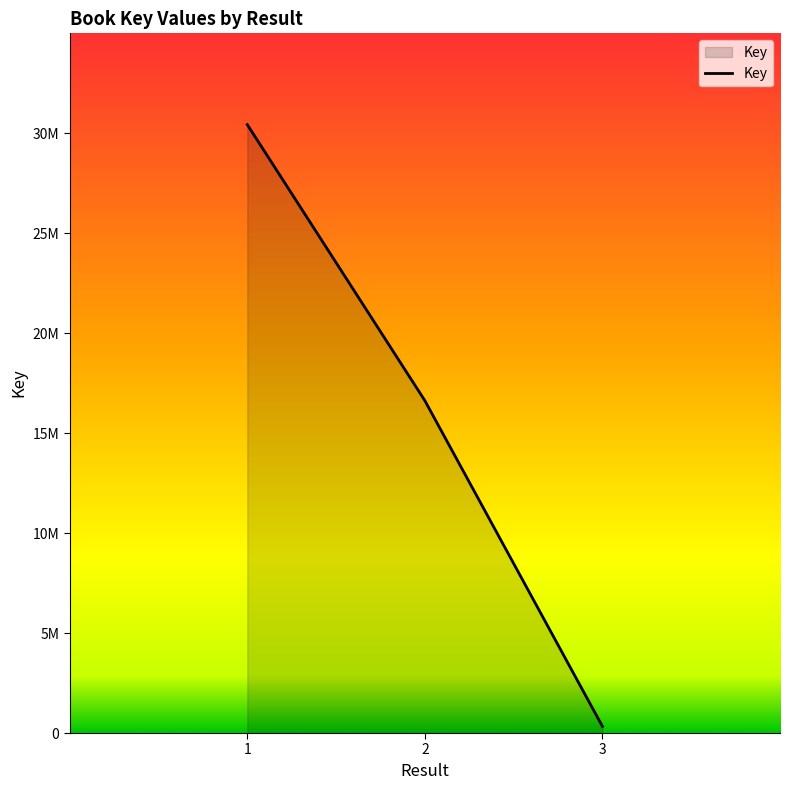

What is the change in value from 2 to 3?

-16290348